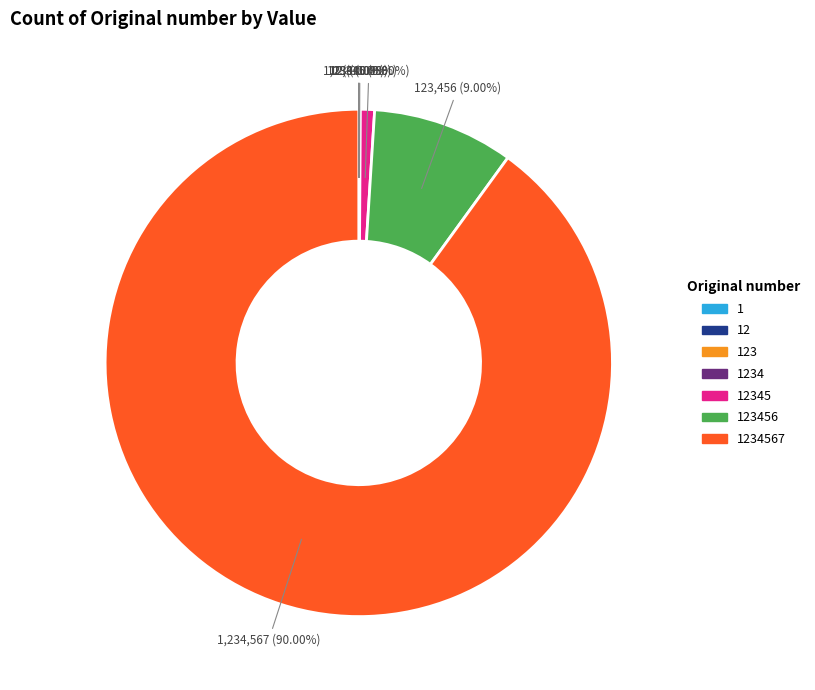

Is there any slice that represents more than half of the pie?

Yes